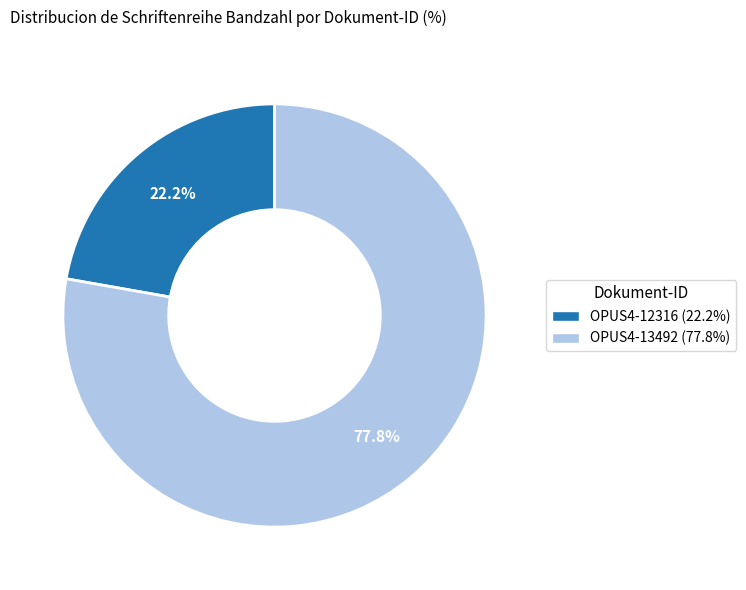

What is the majority slice?

OPUS4-13492